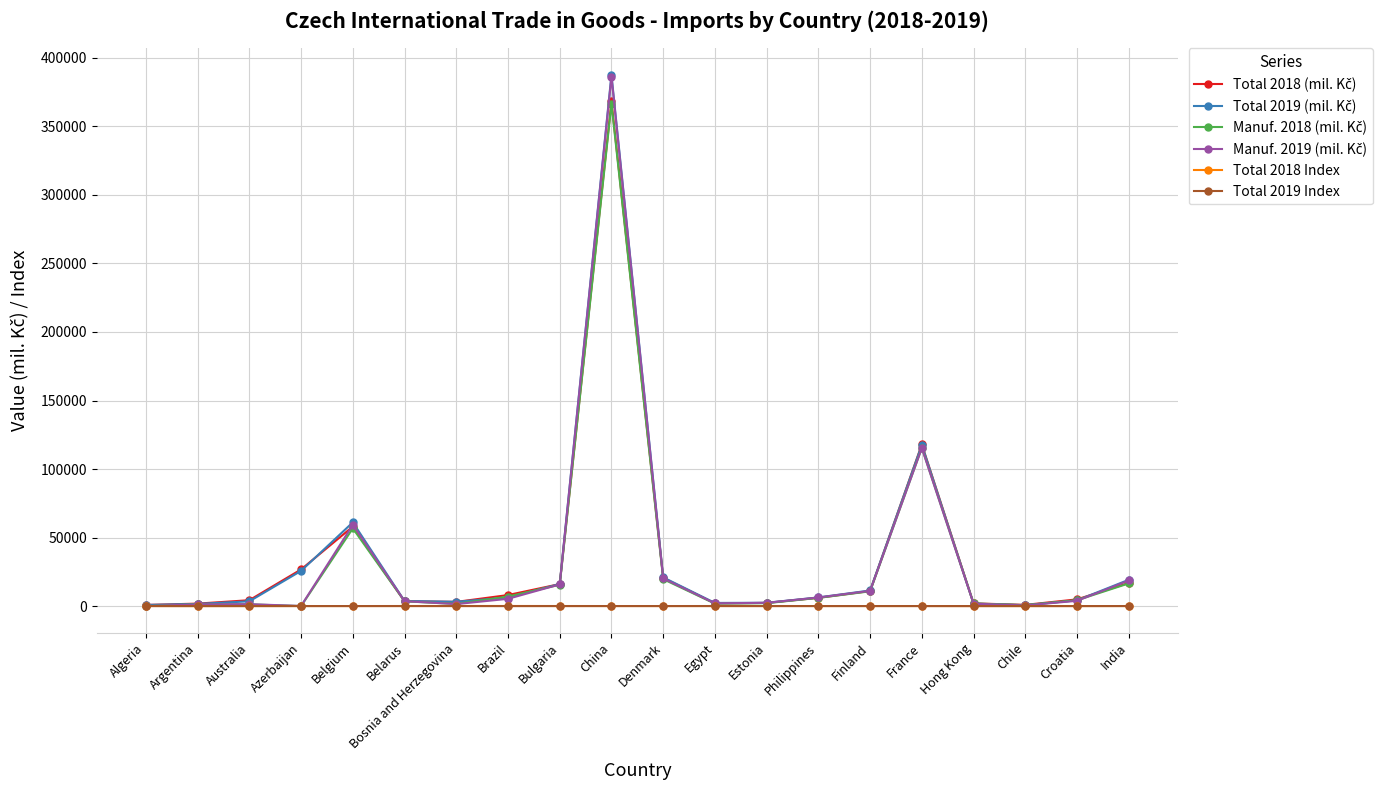

What is the label of the 15th point from the left?

Finland